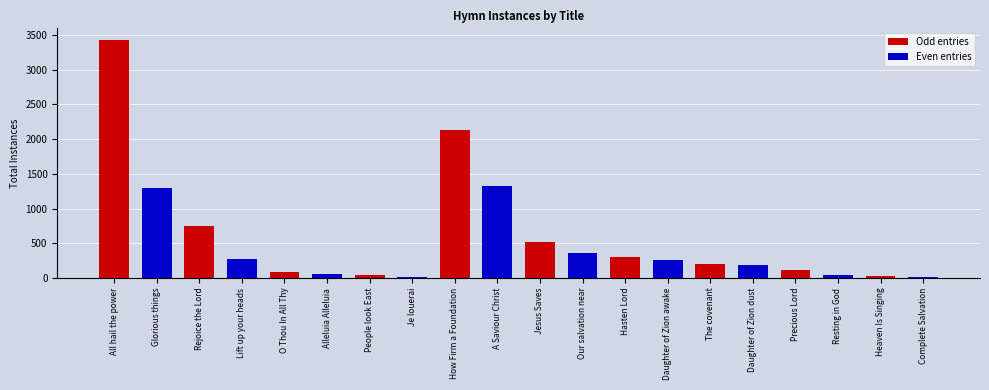

What is the ratio of the value at Daughter of Zion dust to the value at Rejoice the Lord?

0.3